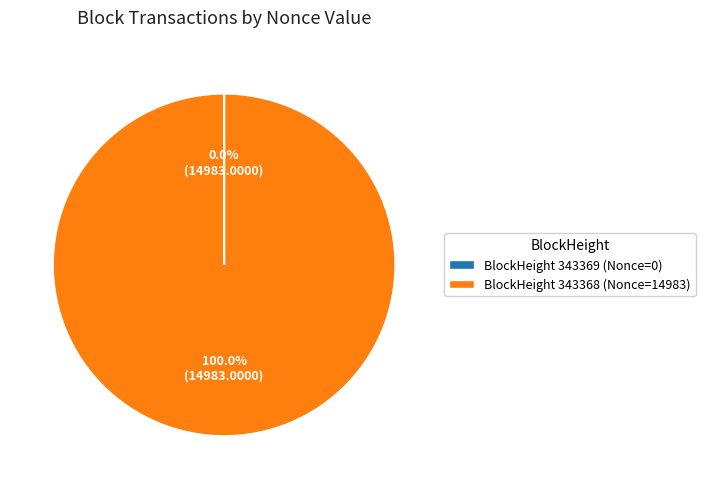

Which slice is the largest?

BlockHeight 343368 (Nonce=14983)